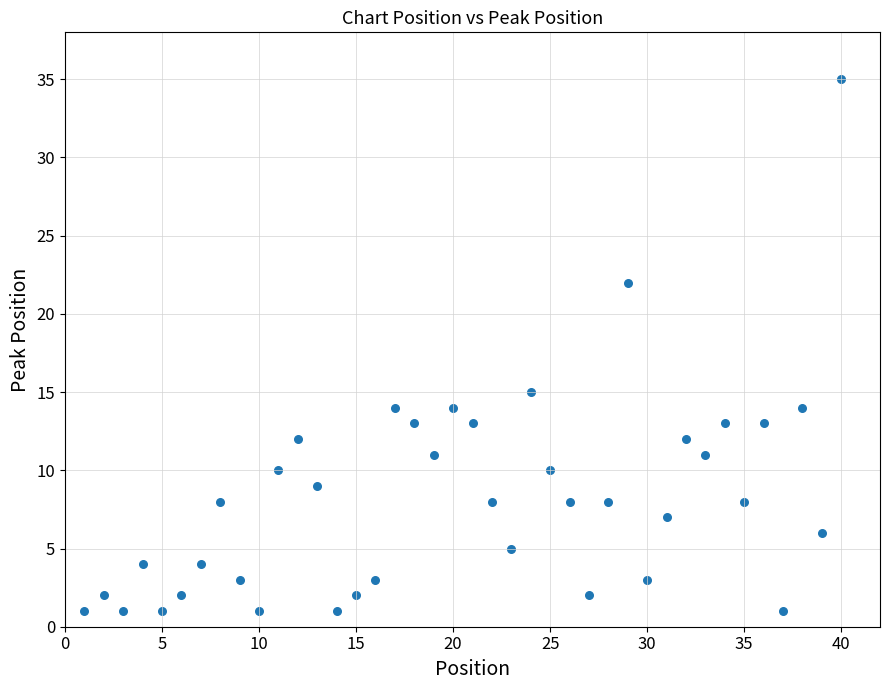

What Y value in the scatter plot is closest to 18?

15